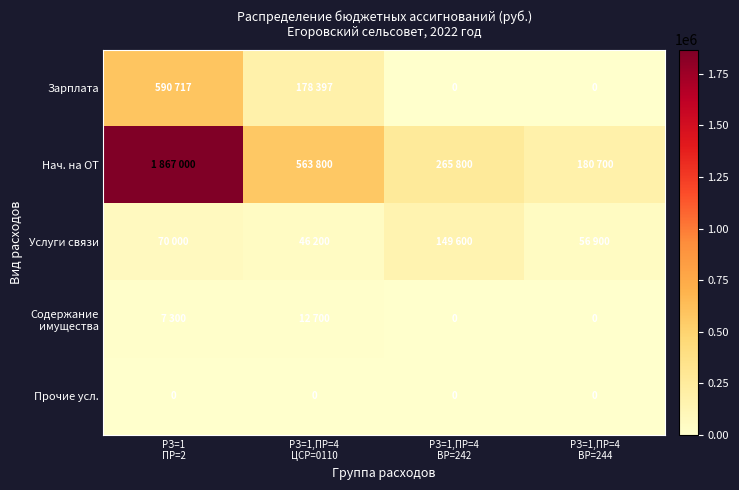

What is the difference between the maximum and minimum values in the Нач. на ОТ series?

1686300